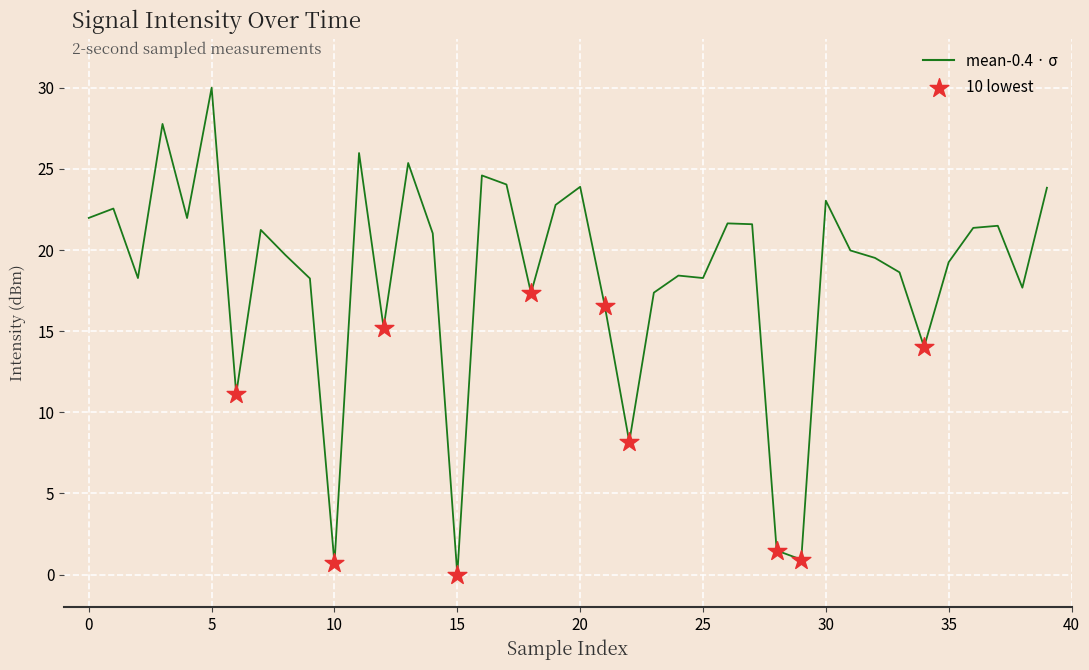

What is the maximum value shown in the chart?

30.0